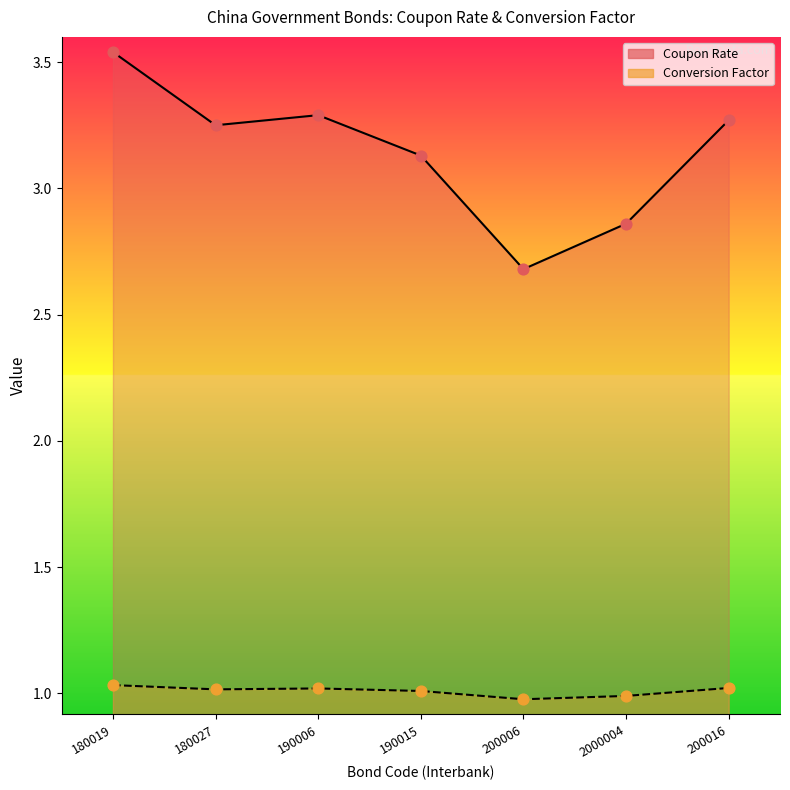

Which series reaches the minimum Y coordinate?

Conversion Factor